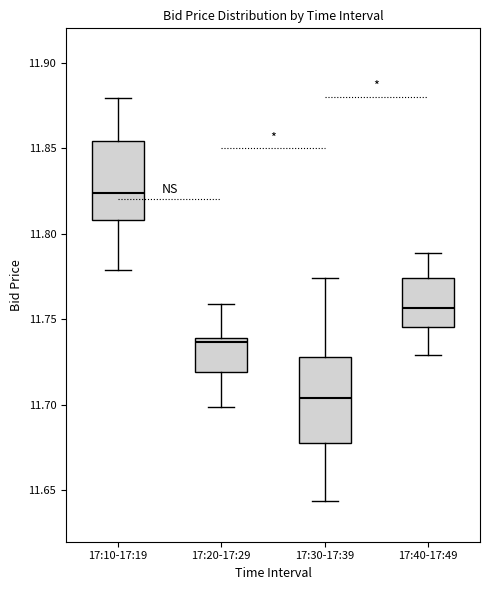

Reading left to right, transcribe this box plot: for each box, give where its median line is, the range the box spans, and where its two whiskers end, as read against the y-axis. The values are not printed on the chart, so give them approximately, as read against the axis.

17:10-17:19: median 11.825, box 11.810 to 11.855, whiskers 11.780 to 11.880
17:20-17:29: median 11.735, box 11.720 to 11.740, whiskers 11.700 to 11.760
17:30-17:39: median 11.705, box 11.680 to 11.730, whiskers 11.645 to 11.775
17:40-17:49: median 11.755, box 11.745 to 11.775, whiskers 11.730 to 11.790